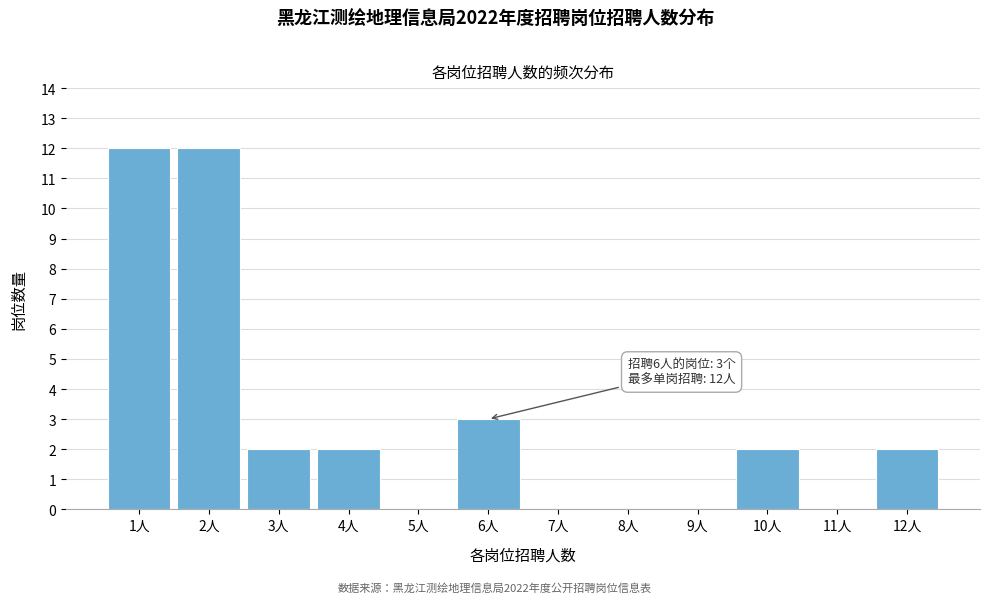

Reading left to right, extract all data points from this chart.

1人=12	2人=12	3人=2	4人=2	5人=0	6人=3	7人=0	8人=0	9人=0	10人=2	11人=0	12人=2